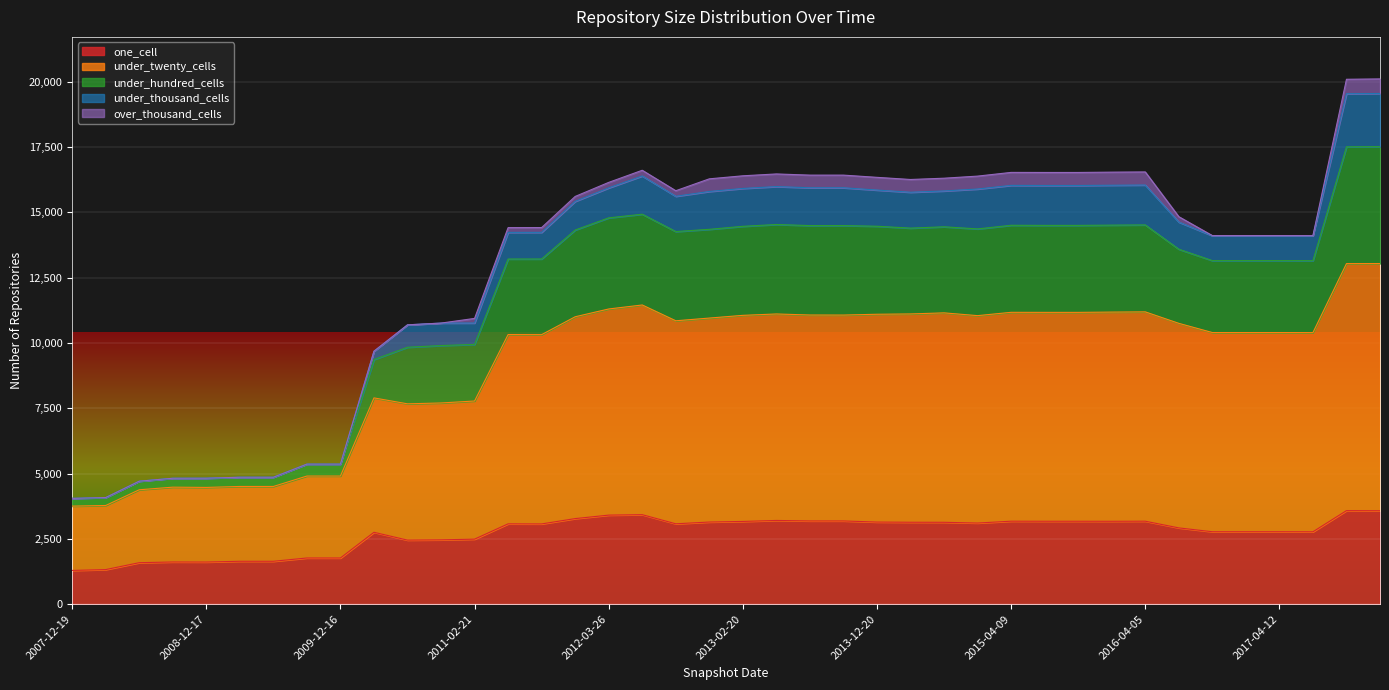

What is the lowest value of the one_cell series?

1292